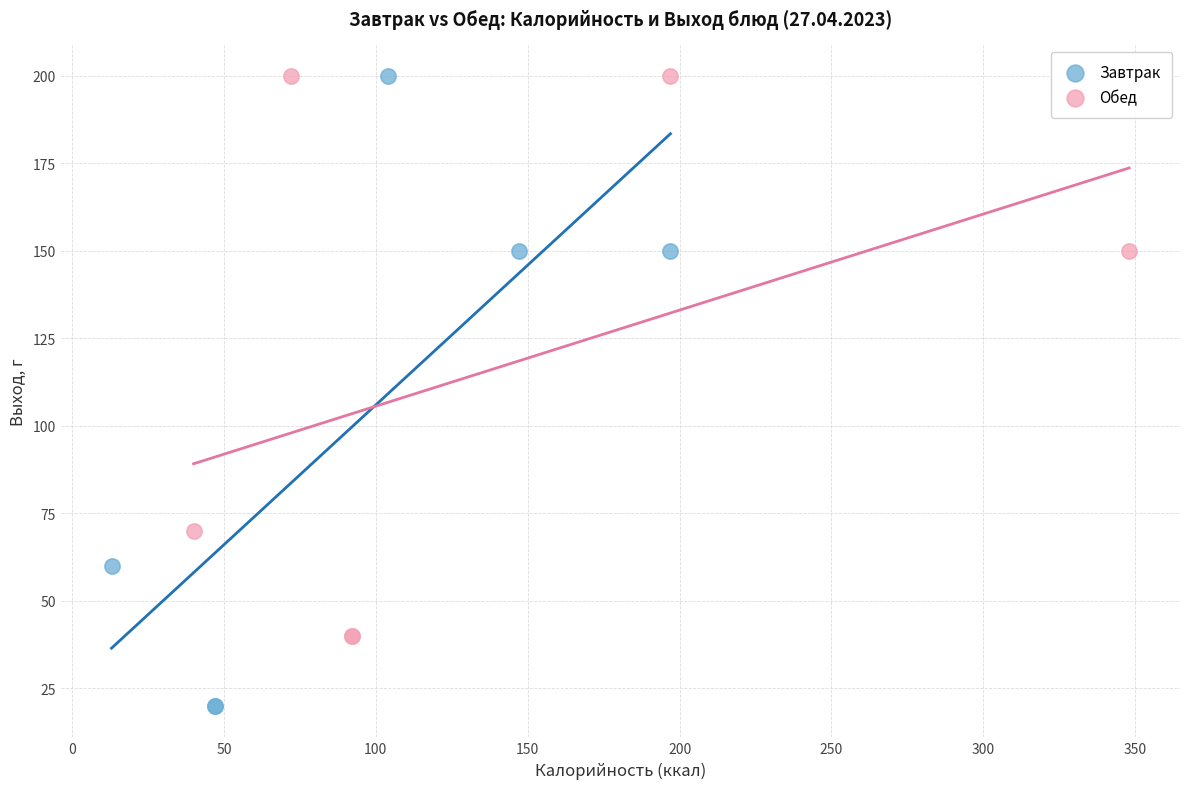

Which series reaches the minimum Y coordinate?

Завтрак